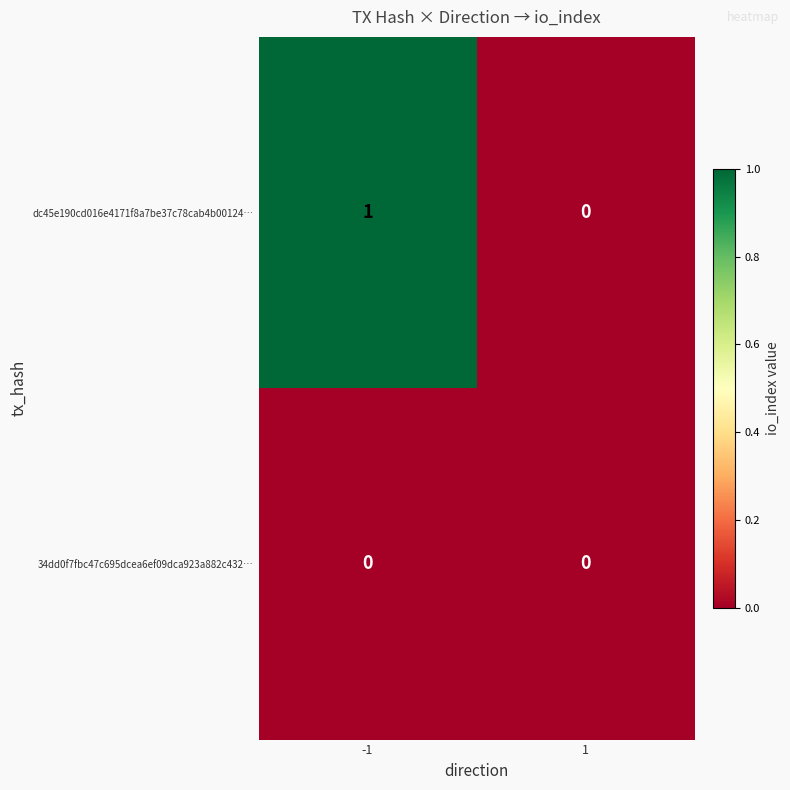

Rank the series by their maximum value, from lowest to highest.

34dd0f7fbc47c695dcea6ef09dca923a882c432…, dc45e190cd016e4171f8a7be37c78cab4b00124…